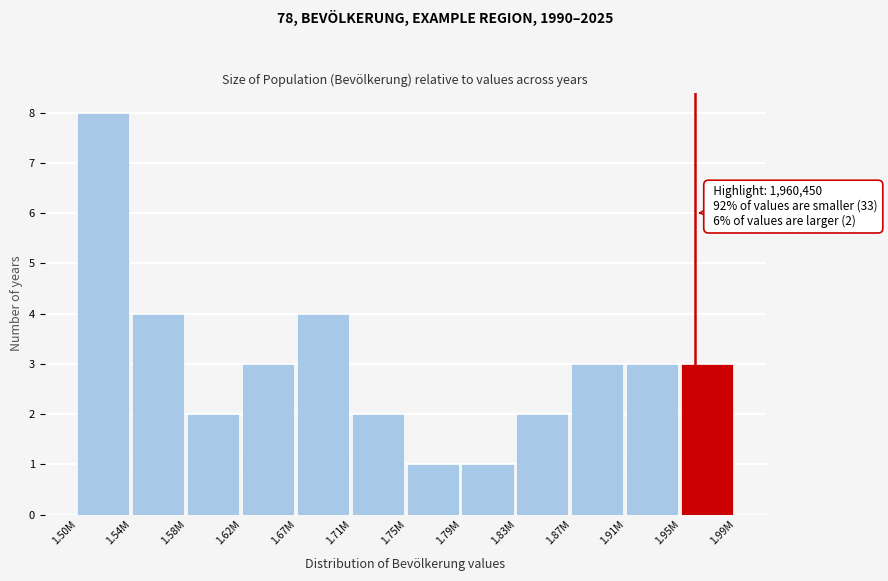

Reading left to right, what are all the values shown in this chart?

1.50M=8	1.54M=4	1.58M=2	1.62M=3	1.67M=4	1.71M=2	1.75M=1	1.79M=1	1.83M=2	1.87M=3	1.91M=3	1.95M=3